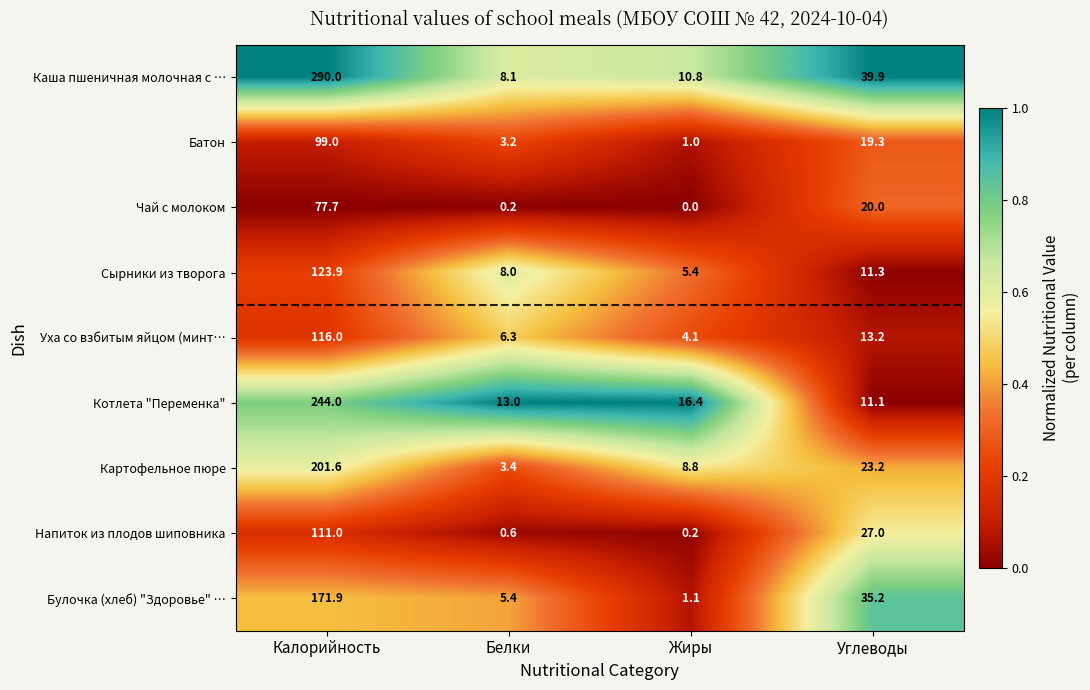

List the series in order of their peak value, highest first.

Каша пшеничная молочная с …, Котлета "Переменка", Картофельное пюре, Булочка (хлеб) "Здоровье" …, Сырники из творога, Уха со взбитым яйцом (минт…, Напиток из плодов шиповника, Батон, Чай с молоком